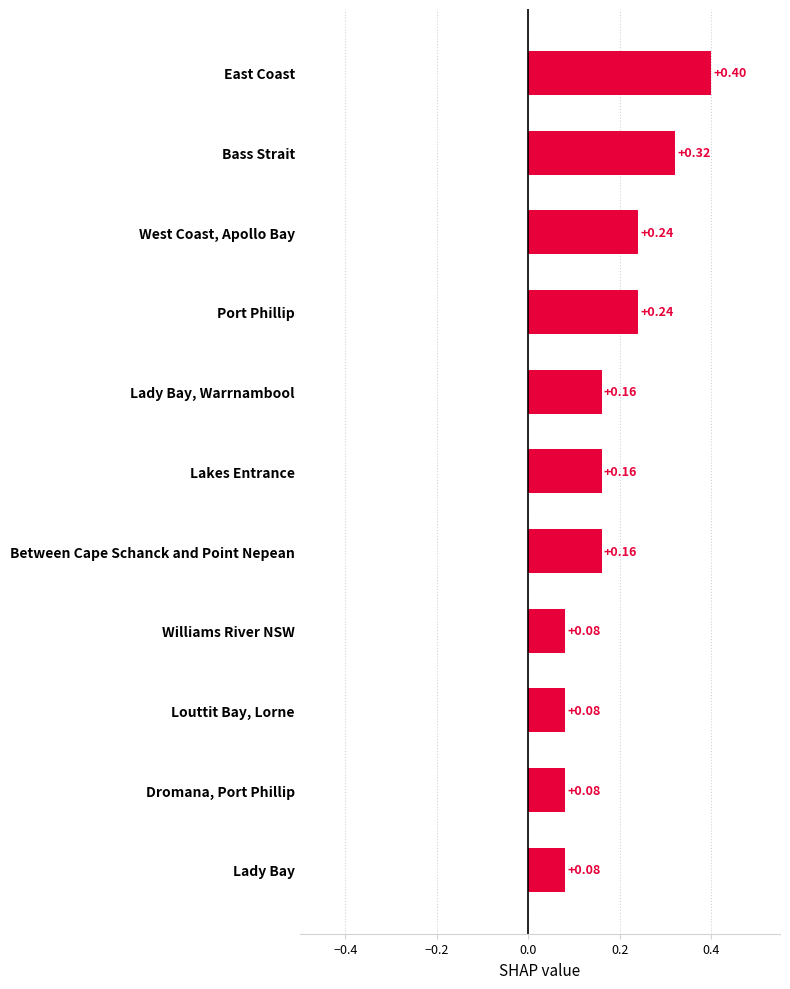

Between East Coast and Port Phillip, which is larger?

East Coast